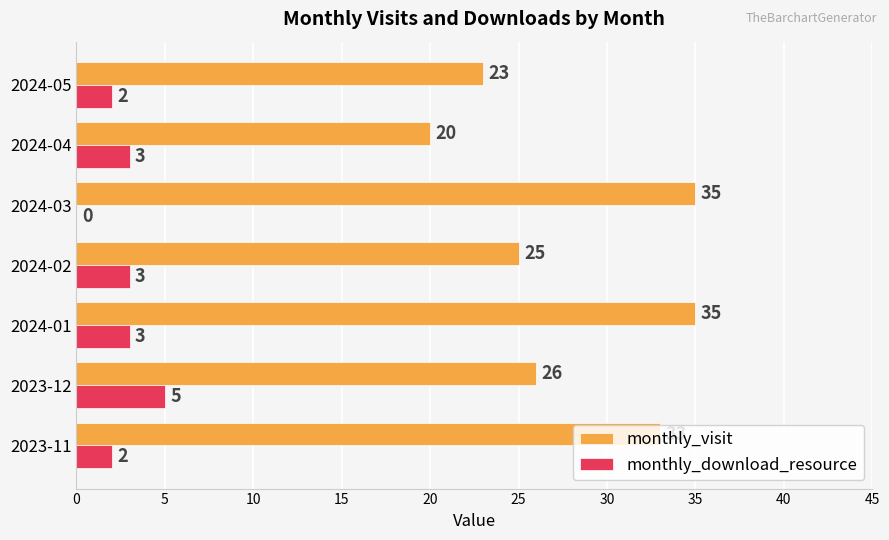

How many distinct data groups are displayed?

2